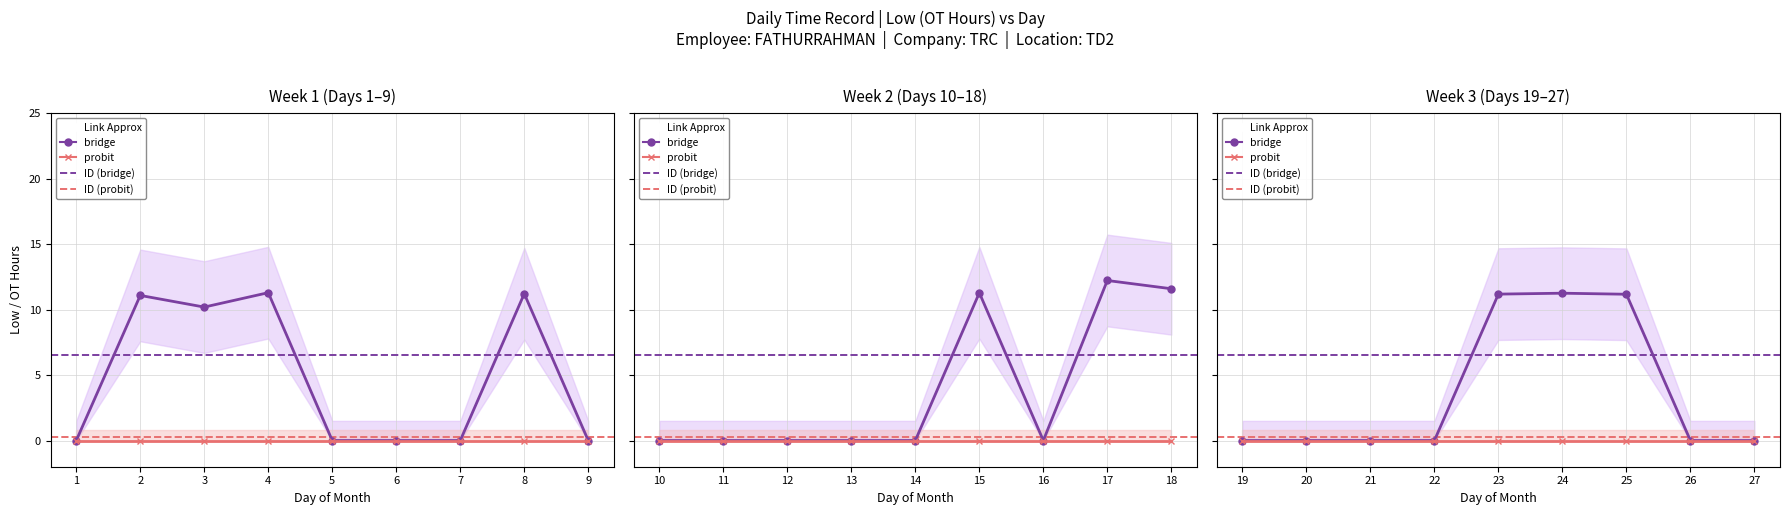

Does the chart have visible grid lines?

Yes